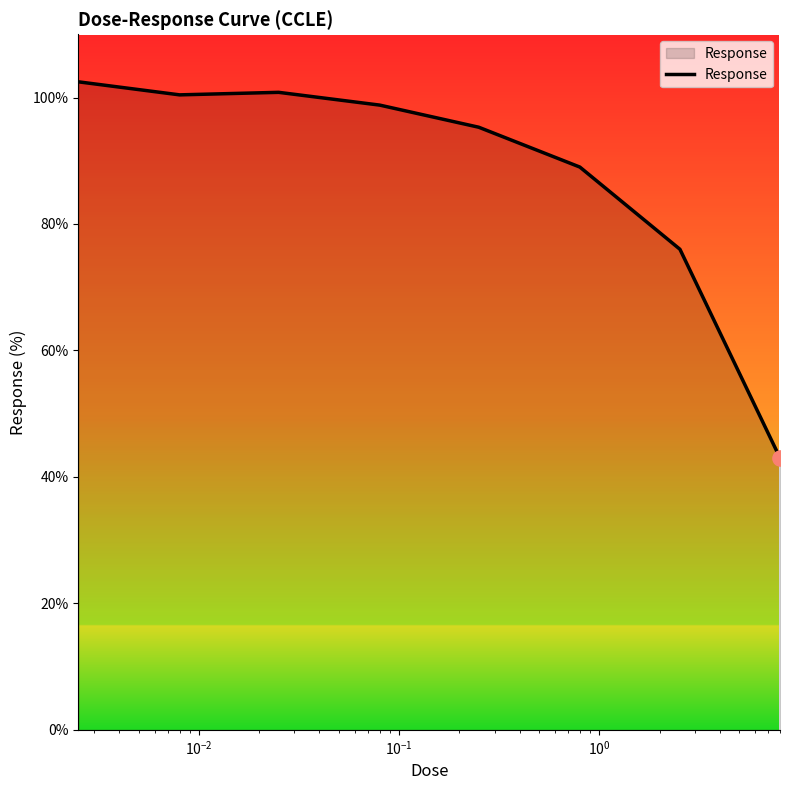

What is the sum of all values?

705.8